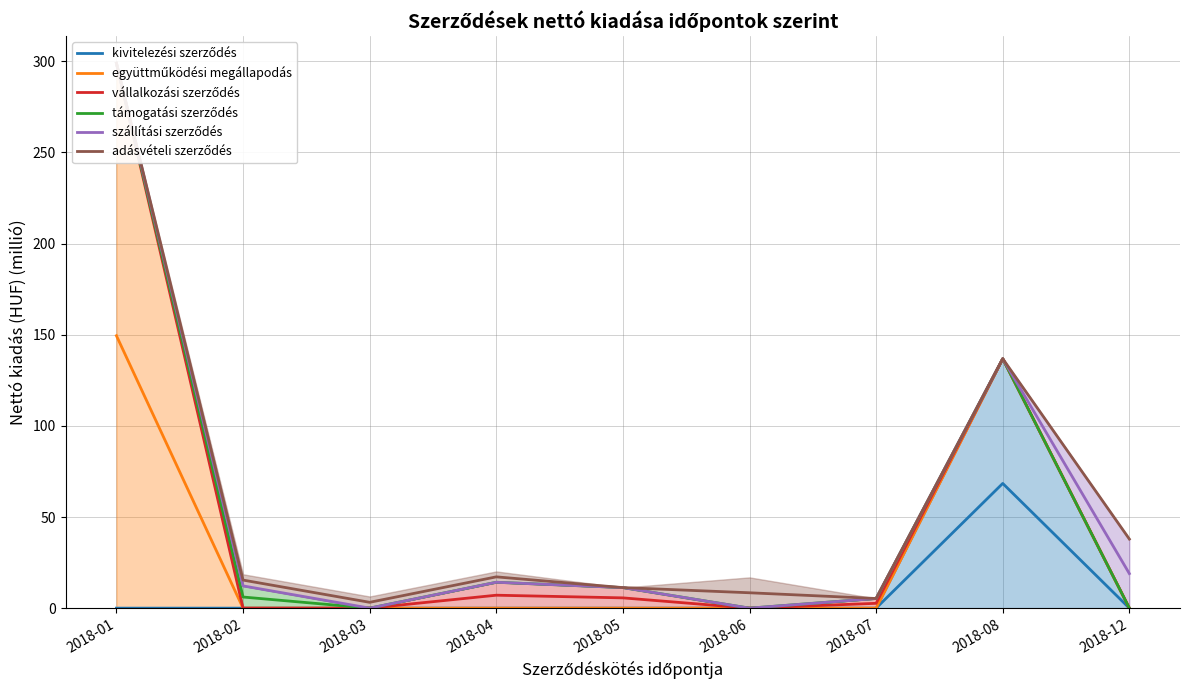

At which category does the chart reach its minimum across all series?

2018-01